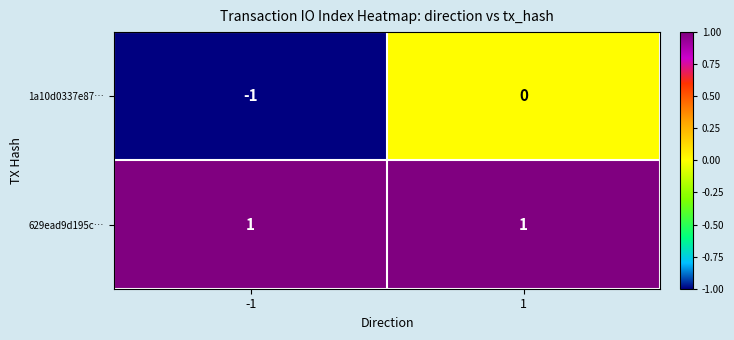

At -1, list the series in order from smallest to largest.

1a10d0337e87…, 629ead9d195c…